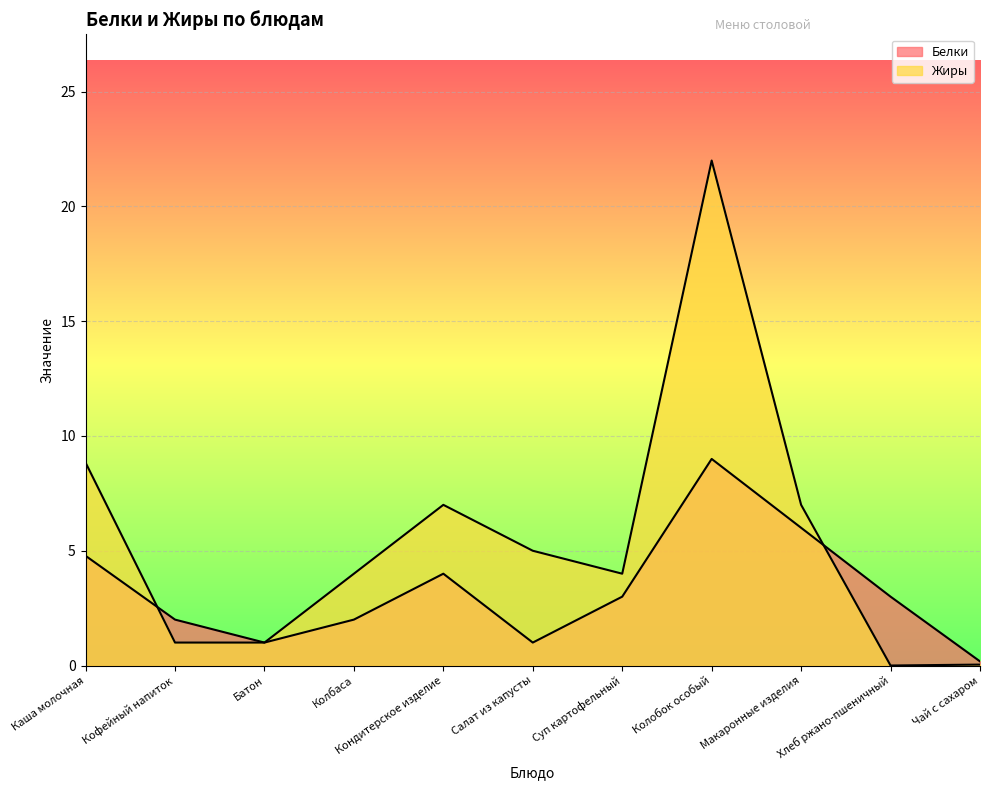

How many lines are shown in the chart?

2